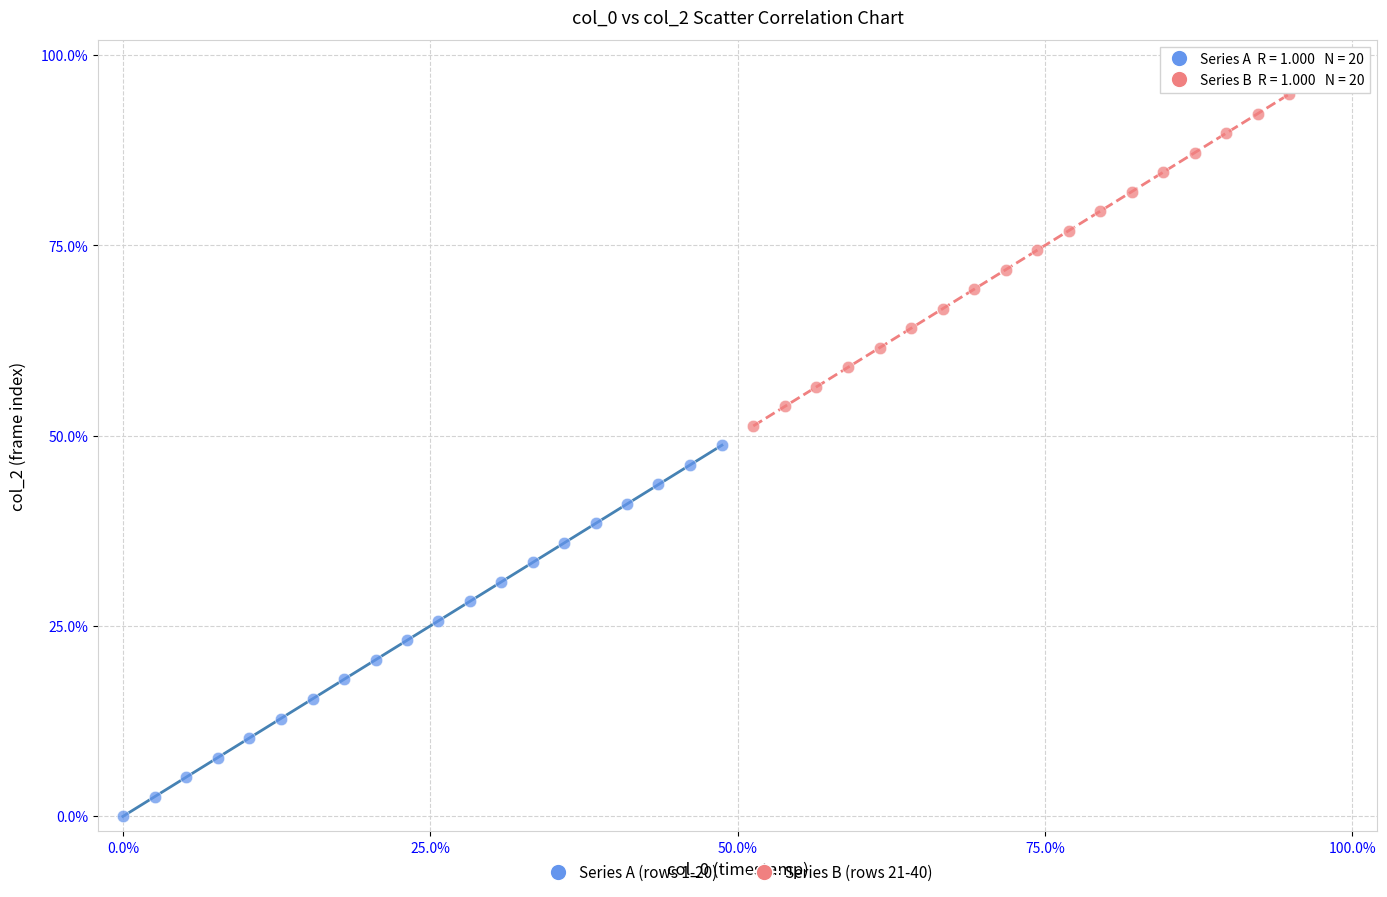

Which series reaches the minimum Y coordinate?

Series A (rows 1-20)